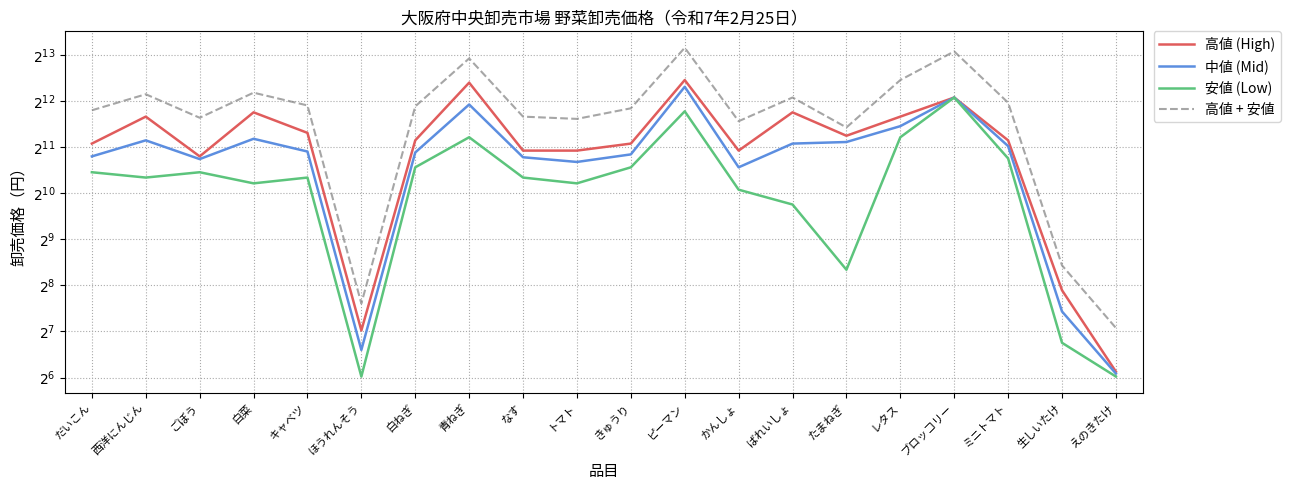

Where is 高値 (High) nearest to the value 2843?

キャベツ